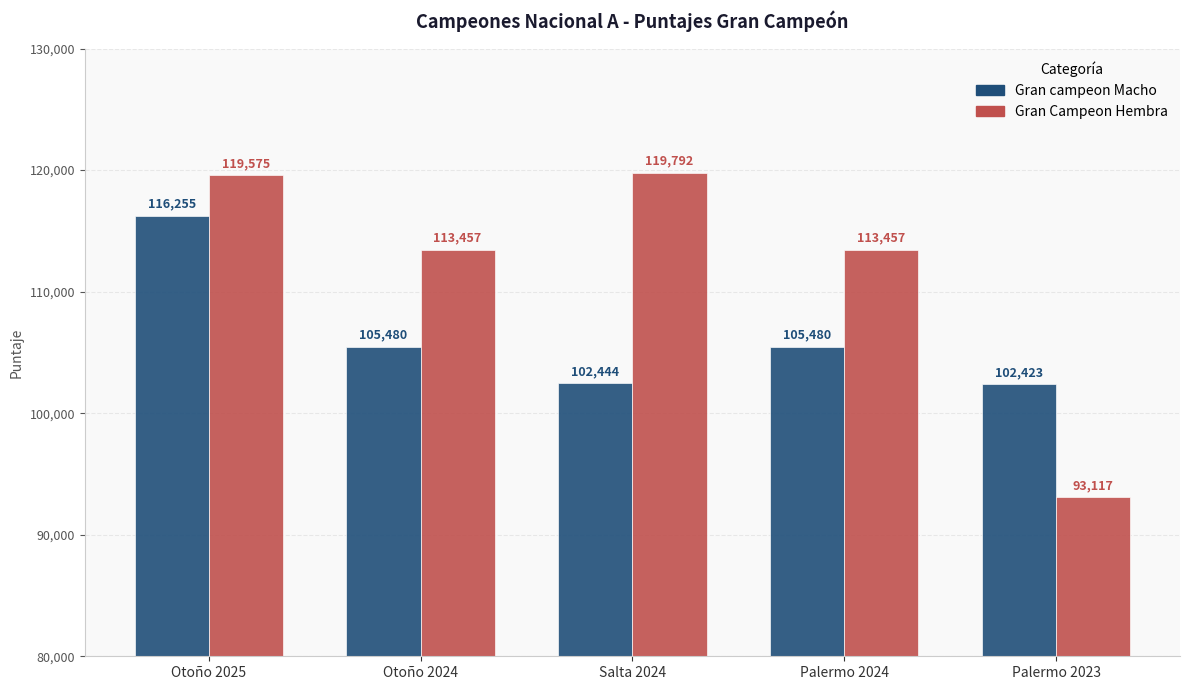

What is the difference between the highest and lowest values at Salta 2024?

17348